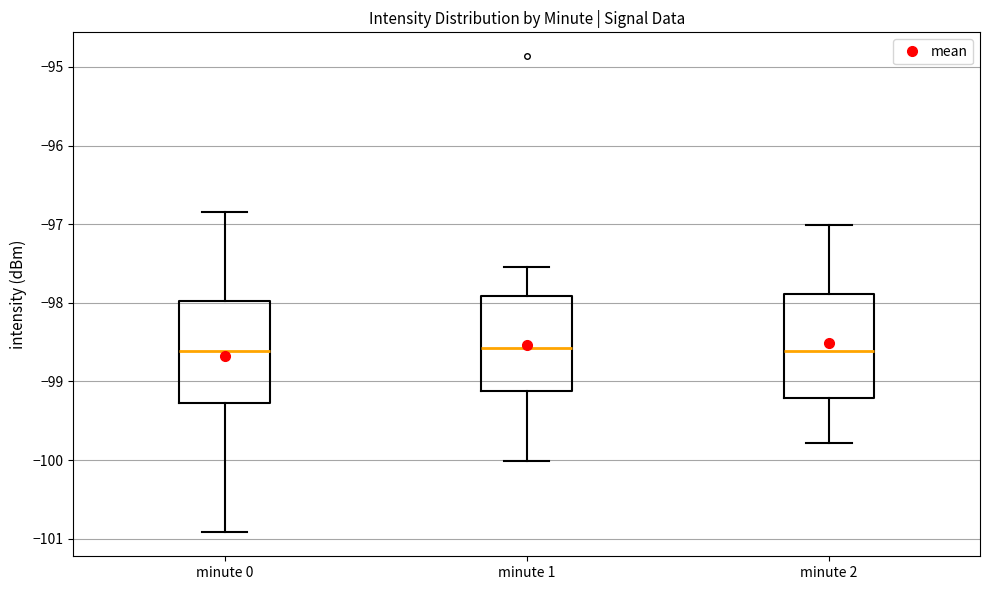

Where does the median line of the box for minute 1 sit on the y-axis? The values are not printed on the chart, so give them approximately, as read against the axis.

-98.6